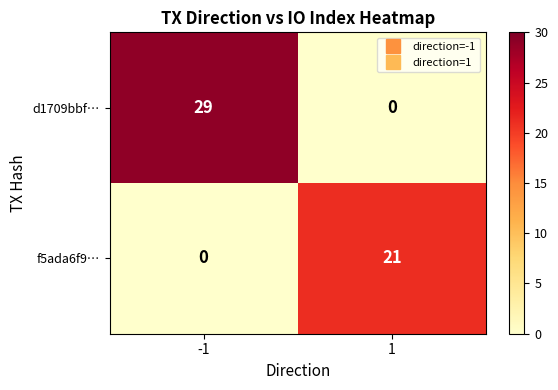

What is the spread (max minus min) of values at 1?

21